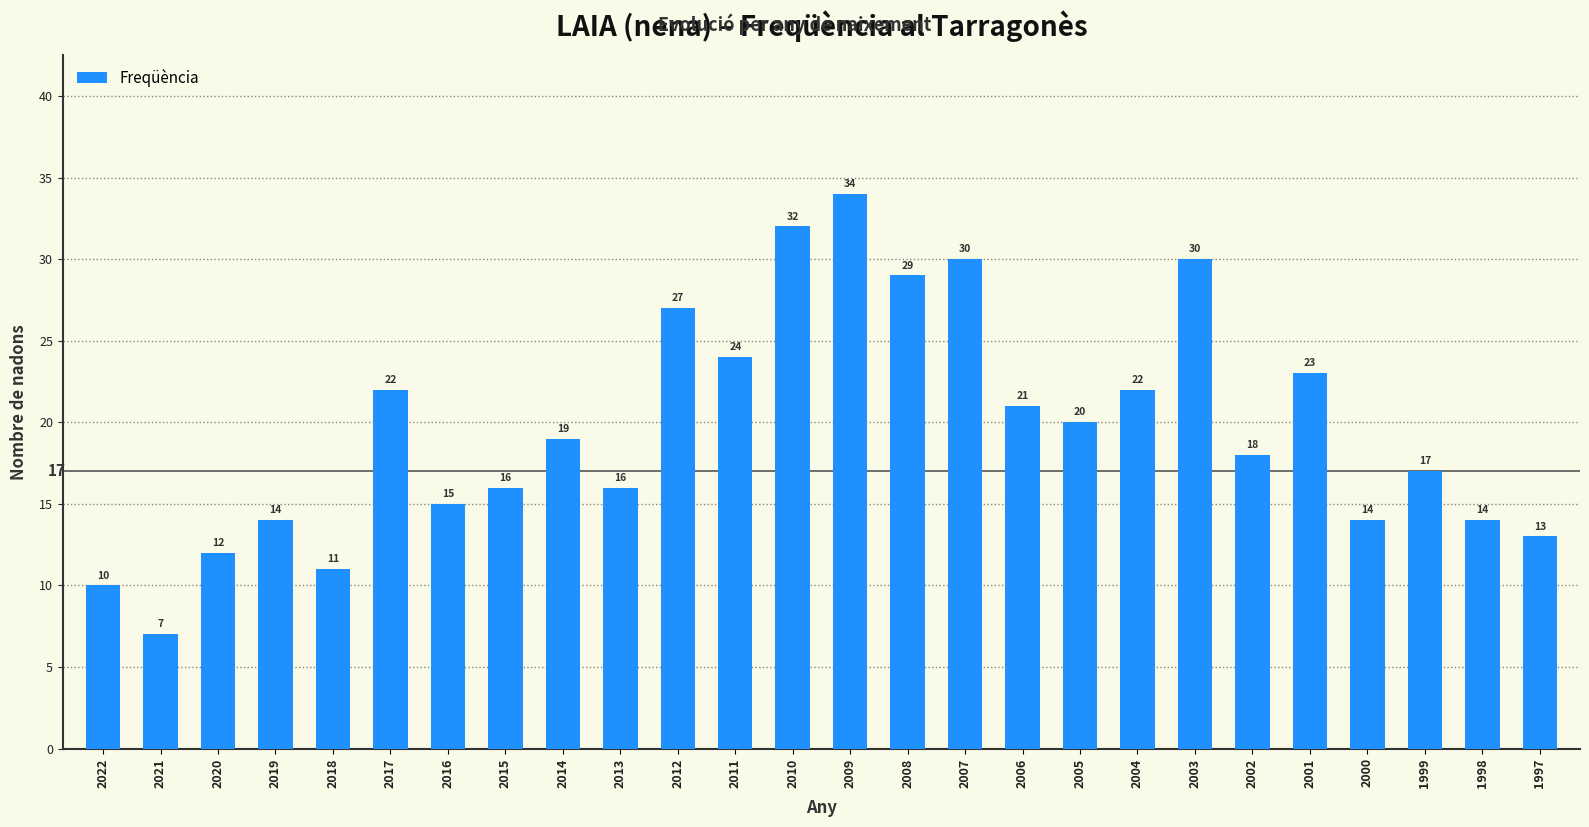

What value does the data have at 2003, to the nearest 5?

30